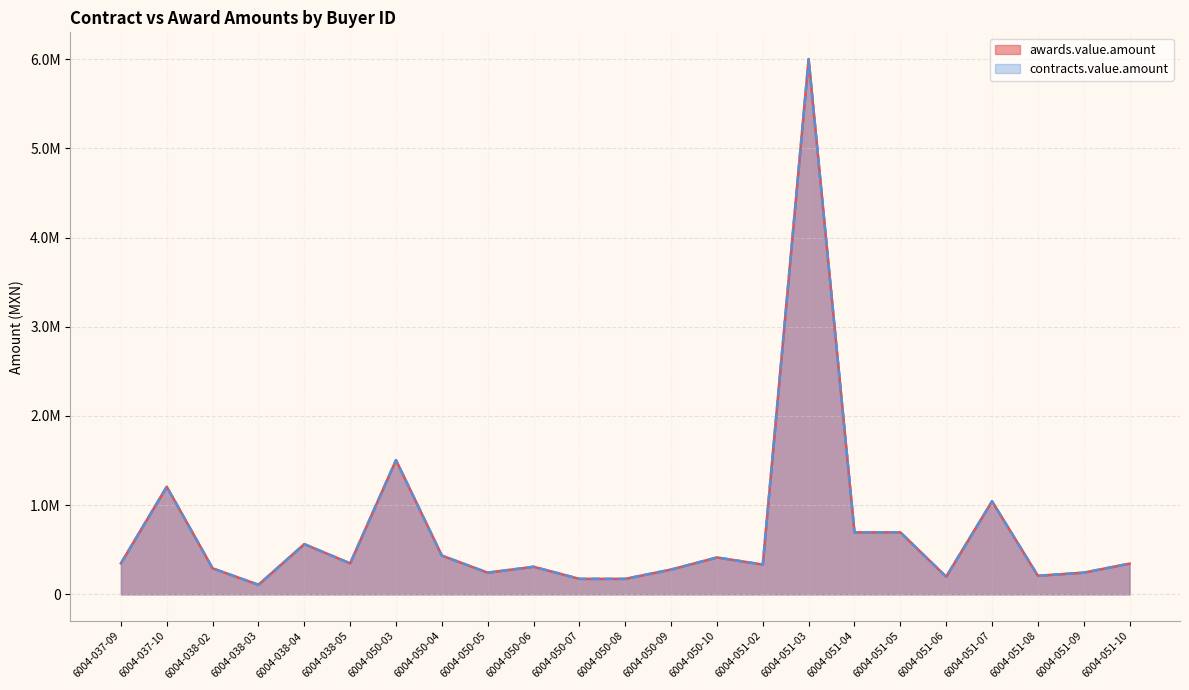

True or false: contracts.value.amount and awards.value.amount cross at least once.

False